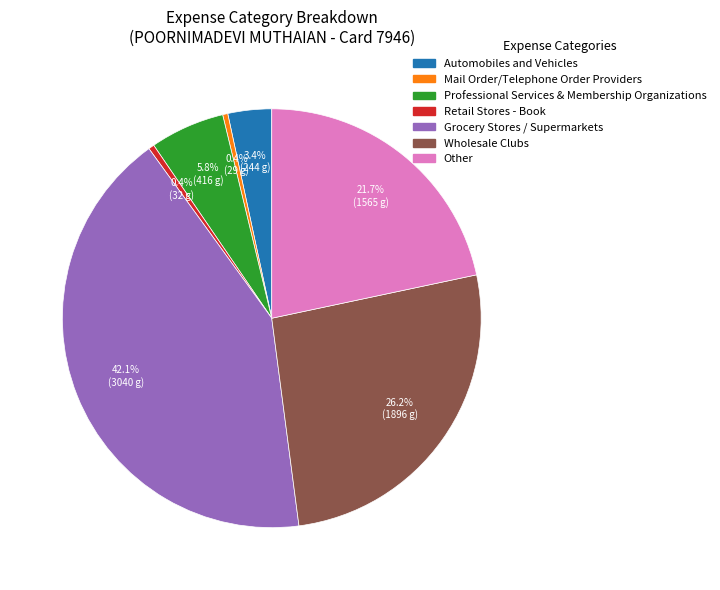

Which slice is the largest?

Grocery Stores / Supermarkets